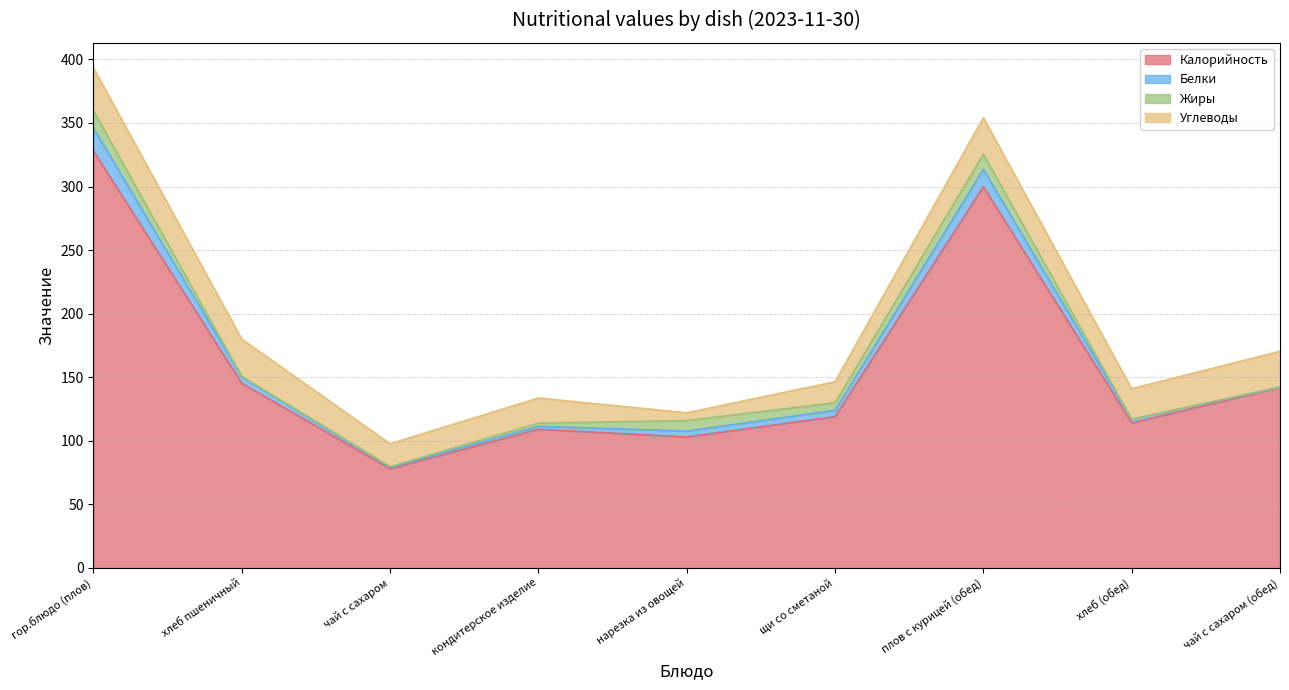

What is the sum of all Калорийность values?

1438.1